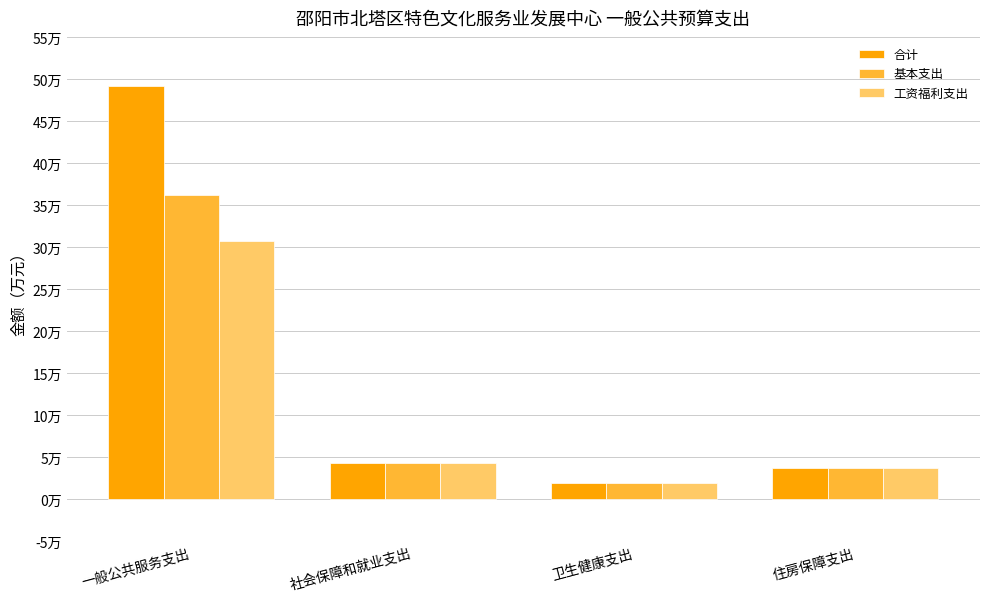

Rank the series at 社会保障和就业支出 from highest to lowest value.

合计, 基本支出, 工资福利支出